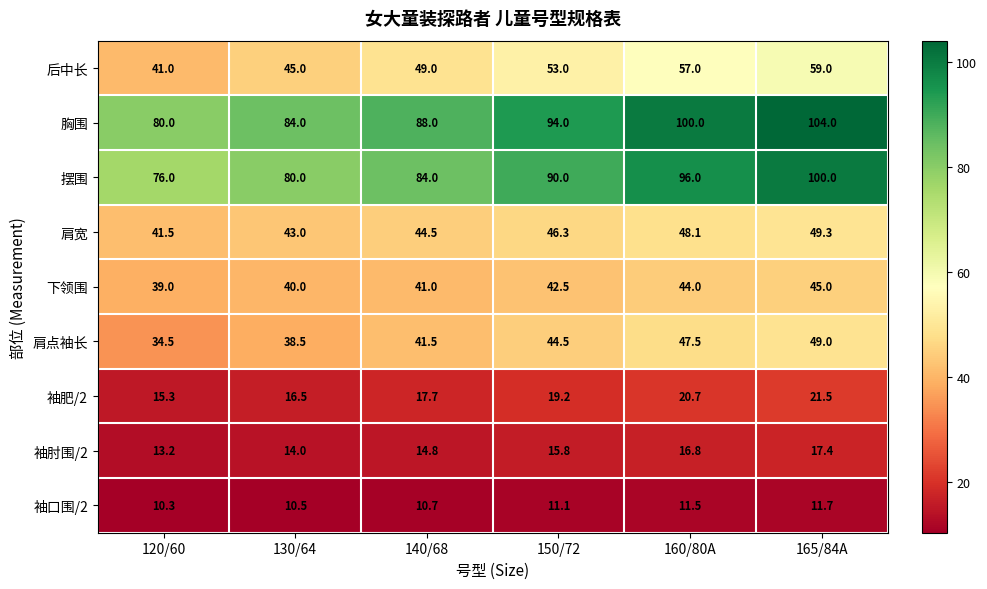

What is the approximate value of 下领围 at 160/80A?

44.0